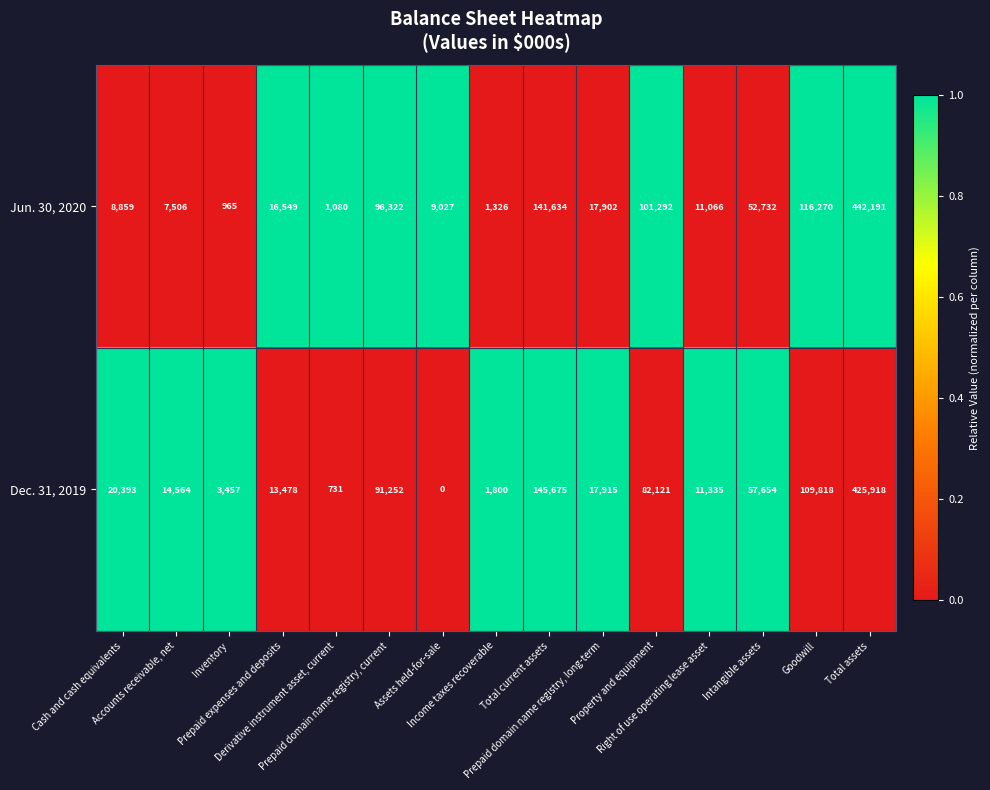

At how many categories does at least one series exceed 3424?

13